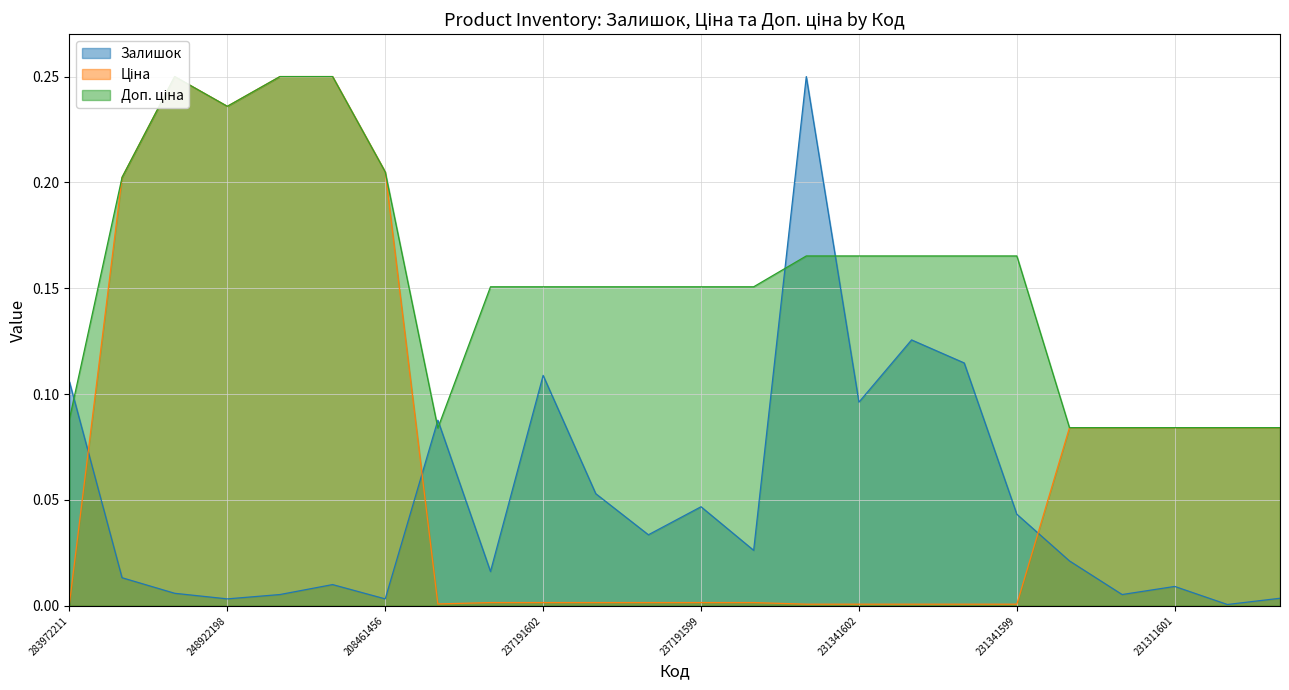

Reading left to right, list all the values displayed in this chart.

Залишок: 283972211=0.1	284392211=0.0	273702193=0.0	248922198=0.0	273702194=0.0	273702128=0.0	208461456=0.0	259281863=0.1	237191603=0.0	237191602=0.1	237191601=0.1	237191600=0.0	237191599=0.0	237191598=0.0	231341603=0.2	231341602=0.1	231341601=0.1	231341600=0.1	231341599=0.0	231311603=0.0	231311602=0.0	231311601=0.0	231311600=0.0	231311599=0.0
Ціна: 283972211=0.0	284392211=0.2	273702193=0.2	248922198=0.2	273702194=0.2	273702128=0.2	208461456=0.2	259281863=0.0	237191603=0.0	237191602=0.0	237191601=0.0	237191600=0.0	237191599=0.0	237191598=0.0	231341603=0.0	231341602=0.0	231341601=0.0	231341600=0.0	231341599=0.0	231311603=0.1	231311602=0.1	231311601=0.1	231311600=0.1	231311599=0.1
Доп. ціна: 283972211=0.1	284392211=0.2	273702193=0.2	248922198=0.2	273702194=0.2	273702128=0.2	208461456=0.2	259281863=0.1	237191603=0.2	237191602=0.2	237191601=0.2	237191600=0.2	237191599=0.2	237191598=0.2	231341603=0.2	231341602=0.2	231341601=0.2	231341600=0.2	231341599=0.2	231311603=0.1	231311602=0.1	231311601=0.1	231311600=0.1	231311599=0.1